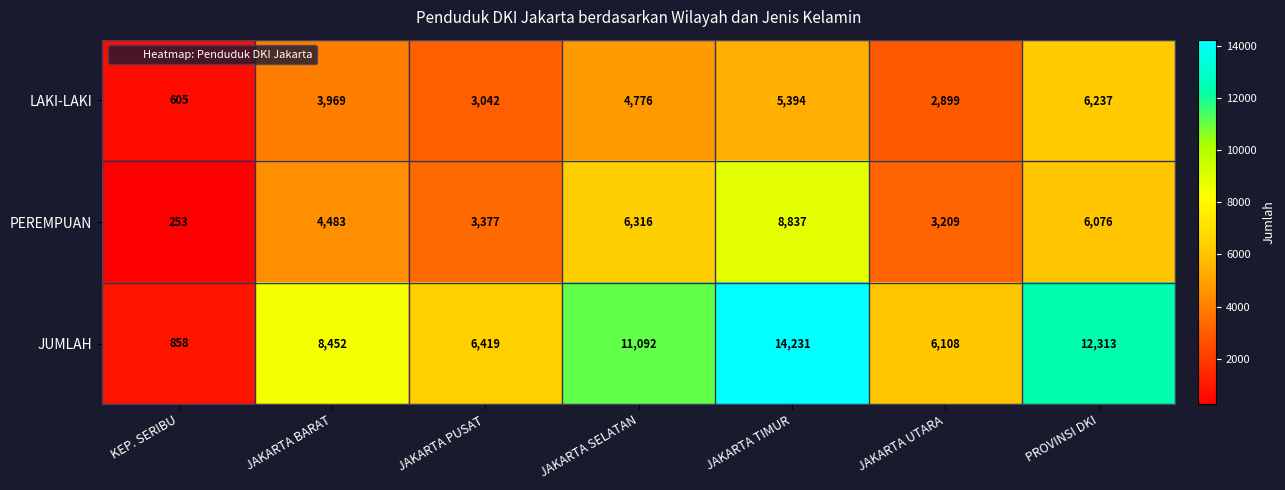

What is the difference between the PEREMPUAN values at JAKARTA UTARA and JAKARTA BARAT?

1274